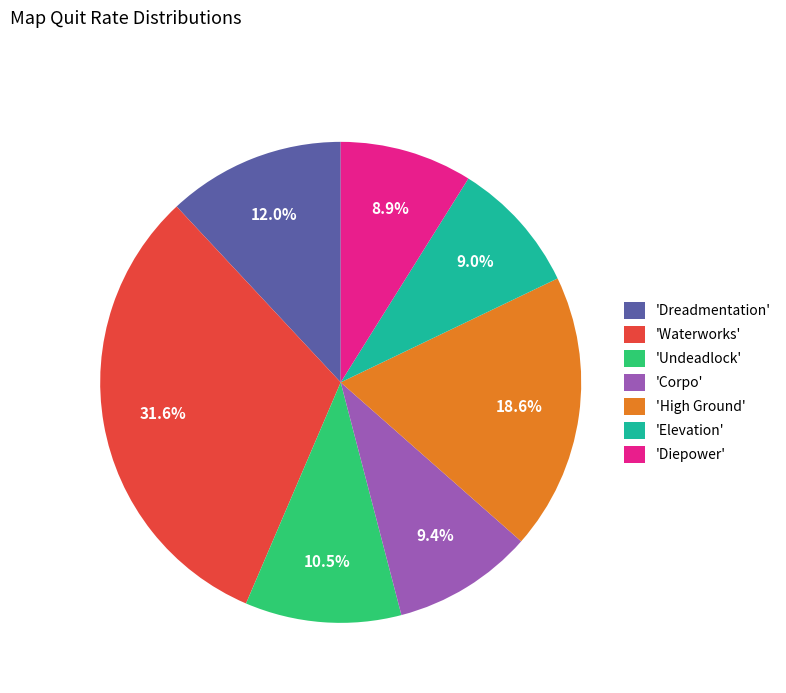

Which slice is the largest?

'Waterworks'